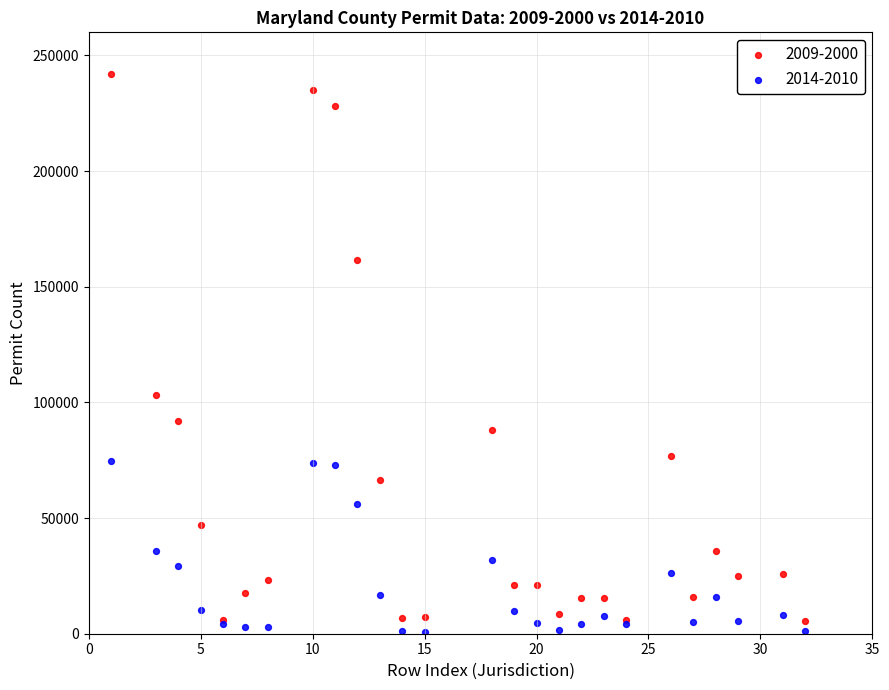

Which series reaches the minimum Y coordinate?

2014-2010